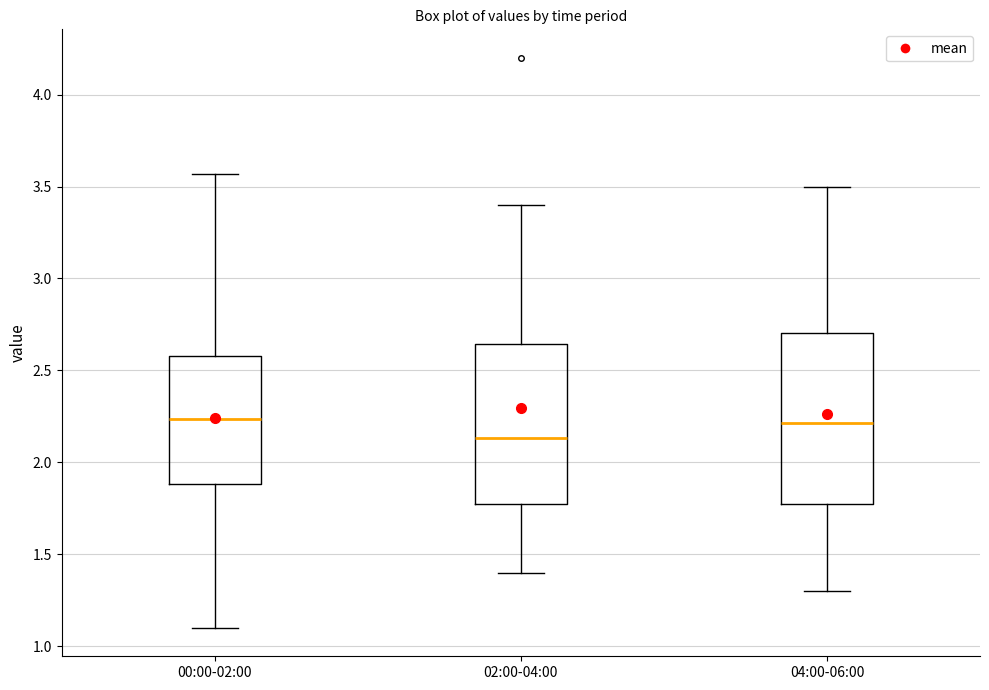

Where is the upper edge of the box for 00:00-02:00 on the y-axis? The values are not printed on the chart, so give them approximately, as read against the axis.

2.60